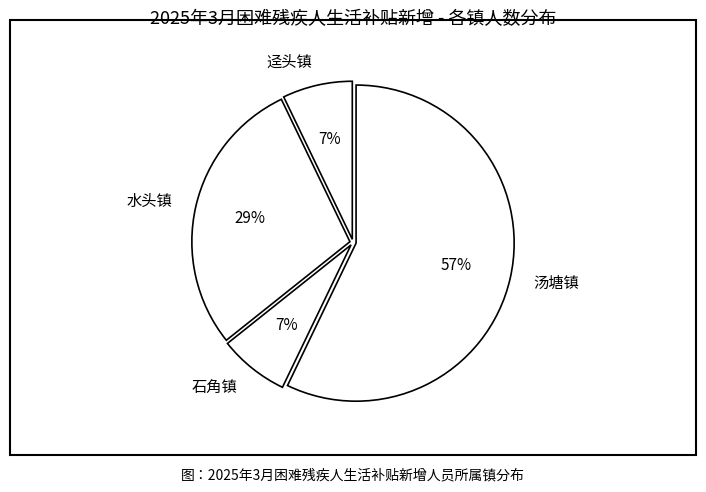

The 迳头镇 slice represents 7% of the pie. True or false?

True